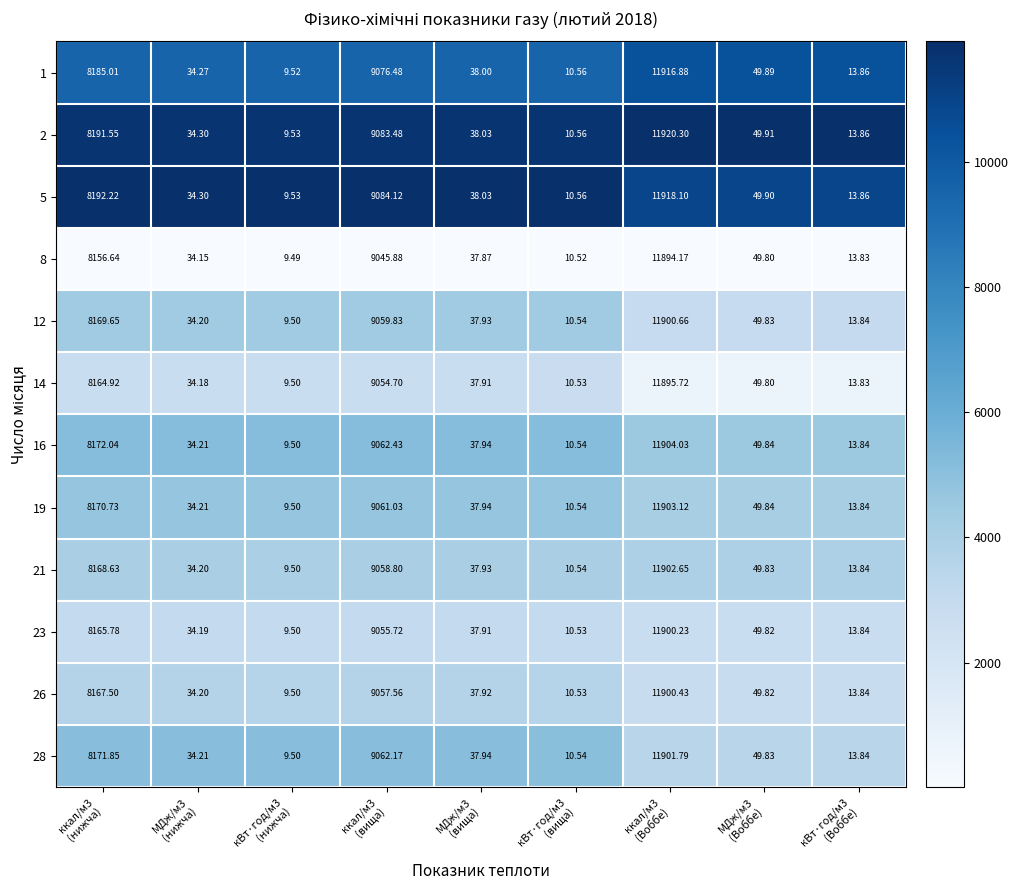

How many data points in 5 are above 38?

5